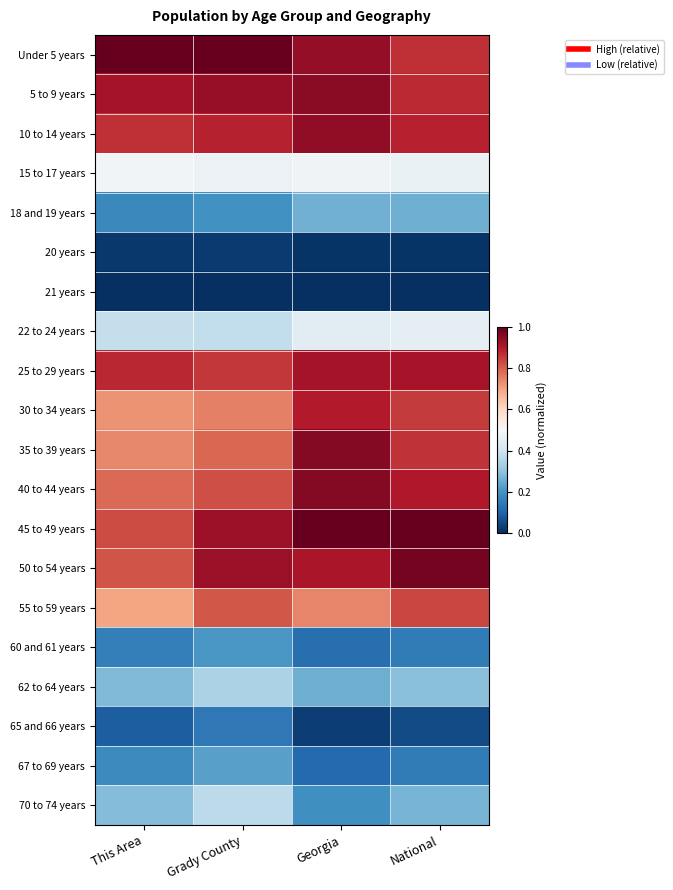

Reading left to right, list all the values displayed in this chart.

Under 5 years: This Area=1.0	Grady County=1.0	Georgia=0.9	National=0.9
5 to 9 years: This Area=0.9	Grady County=0.9	Georgia=1.0	National=0.9
10 to 14 years: This Area=0.9	Grady County=0.9	Georgia=0.9	National=0.9
15 to 17 years: This Area=0.5	Grady County=0.5	Georgia=0.5	National=0.5
18 and 19 years: This Area=0.2	Grady County=0.2	Georgia=0.3	National=0.3
20 years: This Area=0.0	Grady County=0.0	Georgia=0.0	National=0.0
21 years: This Area=0.0	Grady County=0.0	Georgia=0.0	National=0.0
22 to 24 years: This Area=0.4	Grady County=0.4	Georgia=0.4	National=0.5
25 to 29 years: This Area=0.9	Grady County=0.9	Georgia=0.9	National=0.9
30 to 34 years: This Area=0.7	Grady County=0.8	Georgia=0.9	National=0.9
35 to 39 years: This Area=0.7	Grady County=0.8	Georgia=1.0	National=0.9
40 to 44 years: This Area=0.8	Grady County=0.8	Georgia=1.0	National=0.9
45 to 49 years: This Area=0.8	Grady County=0.9	Georgia=1.0	National=1.0
50 to 54 years: This Area=0.8	Grady County=0.9	Georgia=0.9	National=1.0
55 to 59 years: This Area=0.7	Grady County=0.8	Georgia=0.7	National=0.8
60 and 61 years: This Area=0.2	Grady County=0.2	Georgia=0.1	National=0.2
62 to 64 years: This Area=0.3	Grady County=0.3	Georgia=0.3	National=0.3
65 and 66 years: This Area=0.1	Grady County=0.1	Georgia=0.0	National=0.1
67 to 69 years: This Area=0.2	Grady County=0.2	Georgia=0.1	National=0.2
70 to 74 years: This Area=0.3	Grady County=0.4	Georgia=0.2	National=0.3